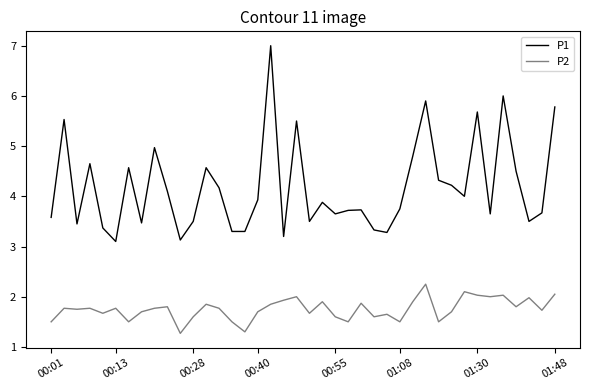

What is the lowest value of the P1 series?

3.1